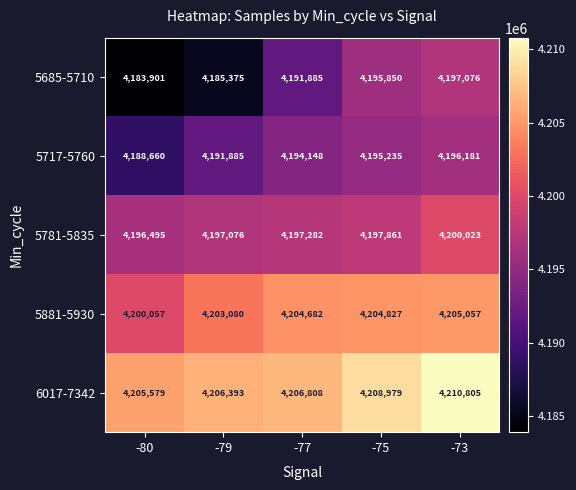

What is the spread (max minus min) of values at -80?

21678